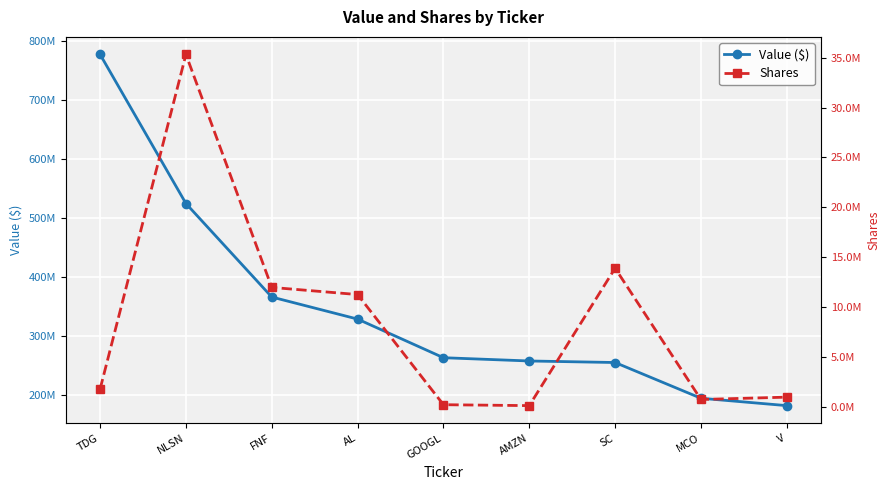

True or false: Shares has a value of 484097 at MCO.

False